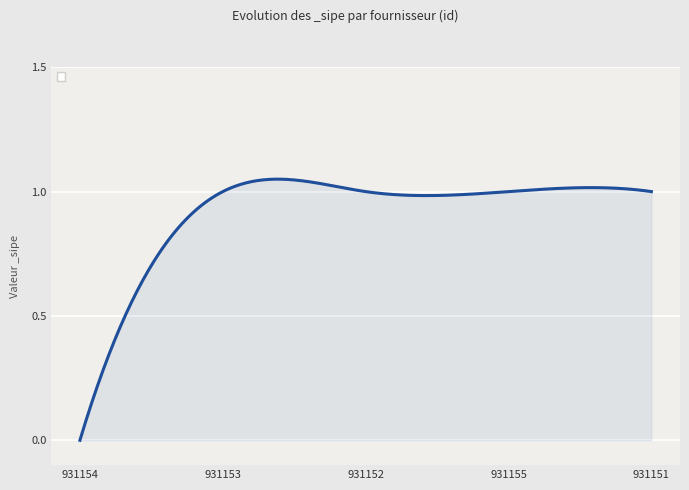

Does the chart have visible grid lines?

Yes